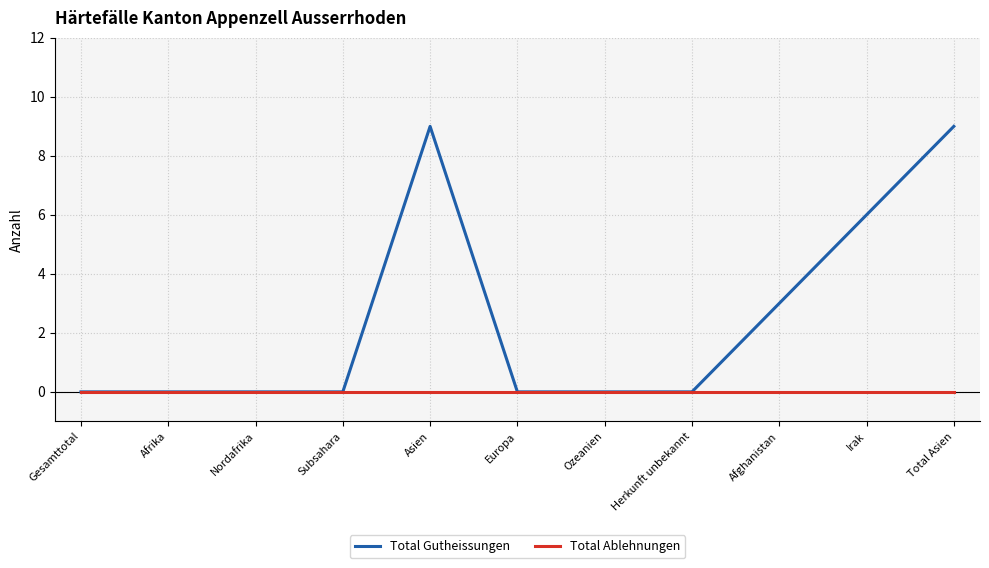

Which series has the largest total across all categories?

Total Gutheissungen